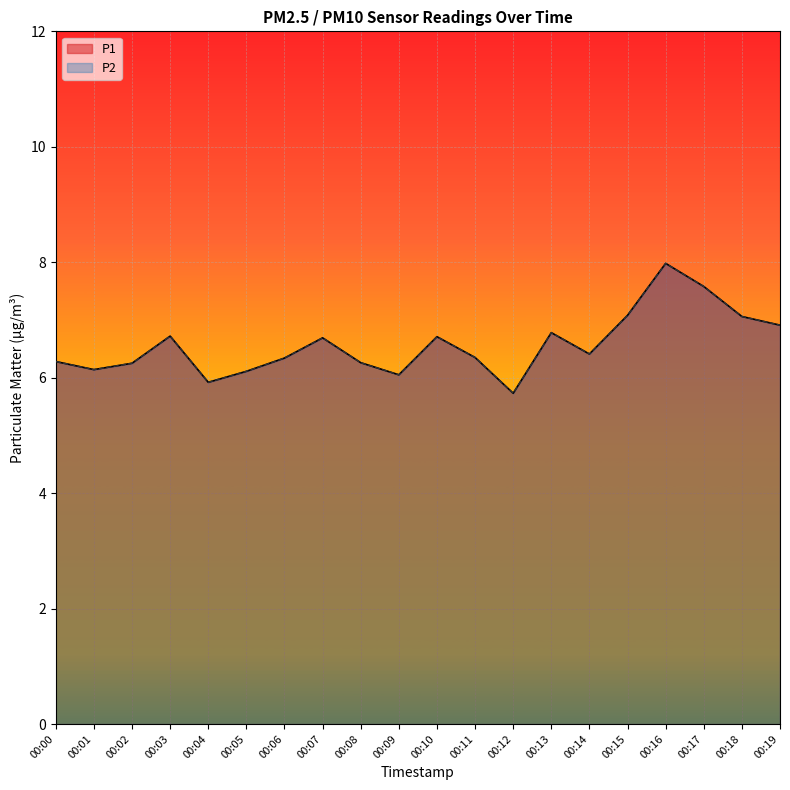

What is the sum of the P2 values at 00:08 and 00:04?

12.2